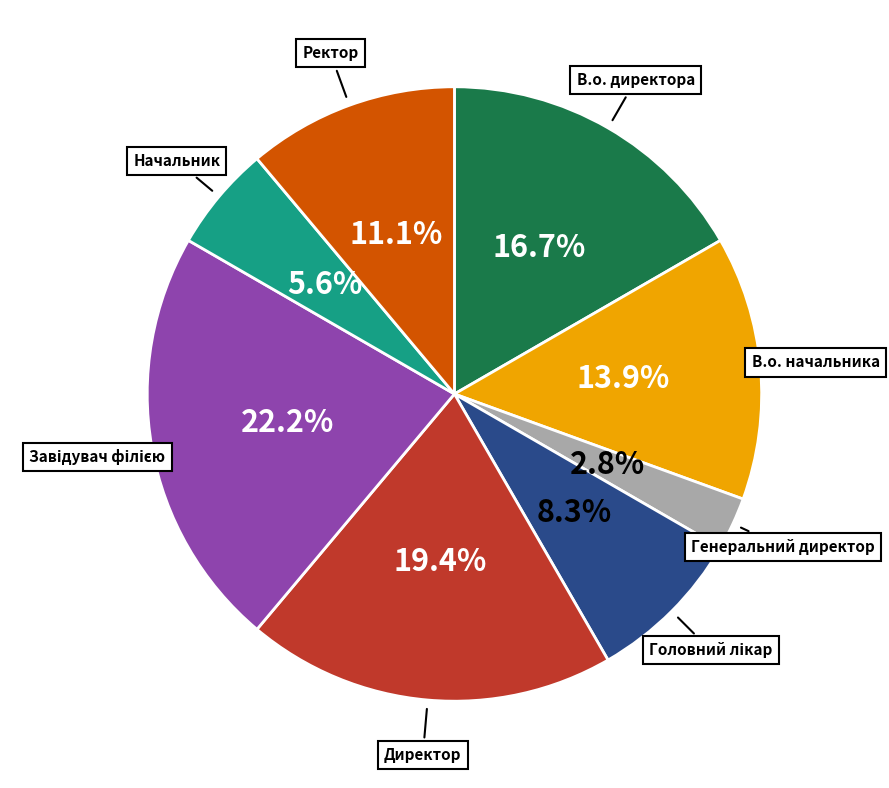

To the nearest percent, what is the average slice percentage?

12%